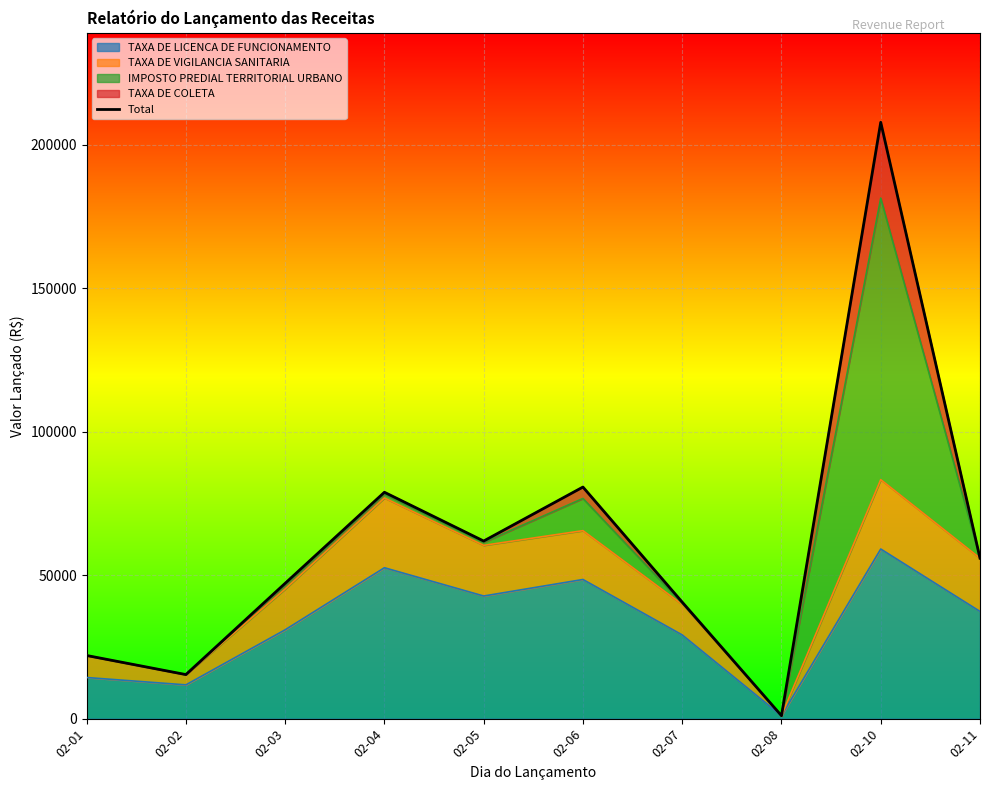

Read the value at 02-05.

61870.0